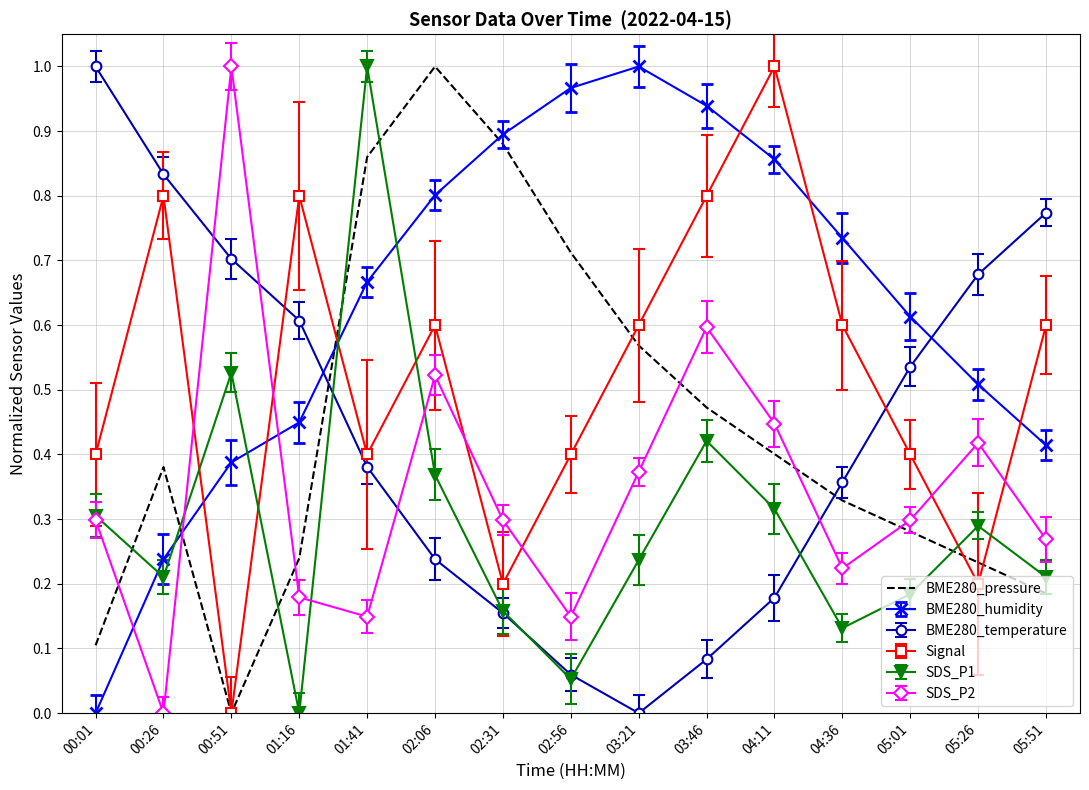

True or false: BME280_pressure and BME280_humidity cross at least once.

True